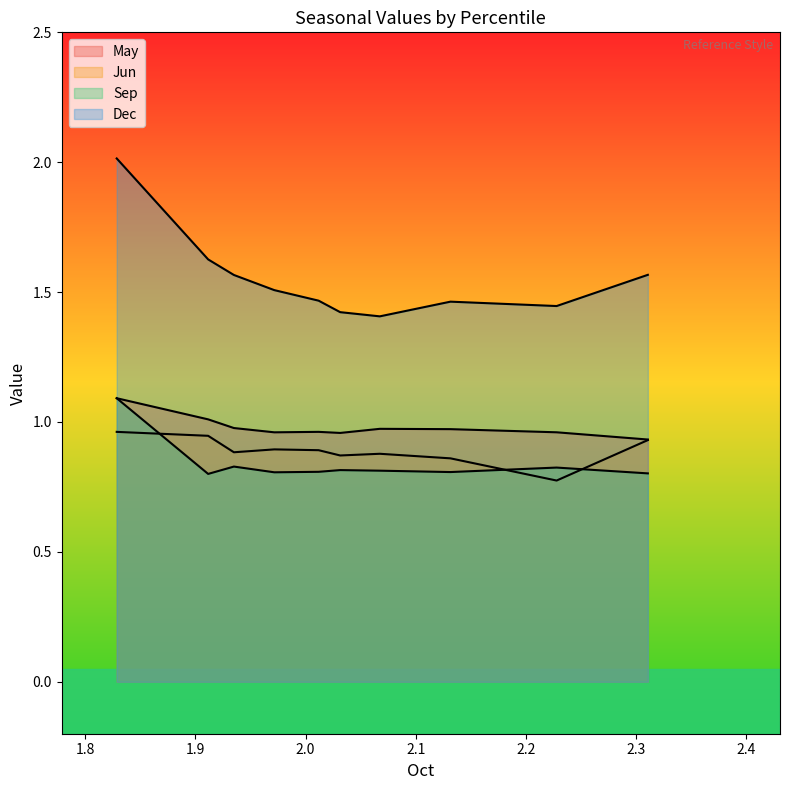

True or false: Dec has more than 1 interior local peaks.

False